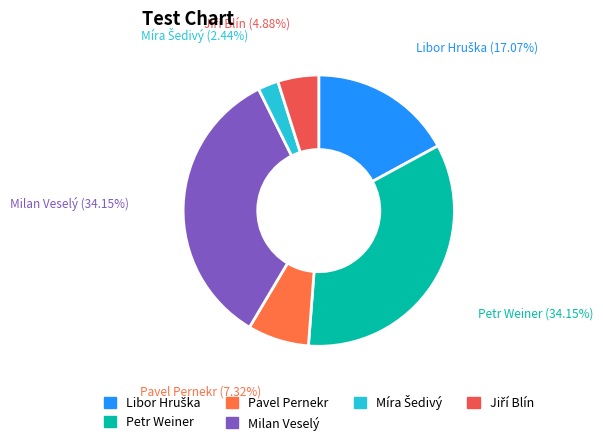

How many segments does this pie chart have?

6